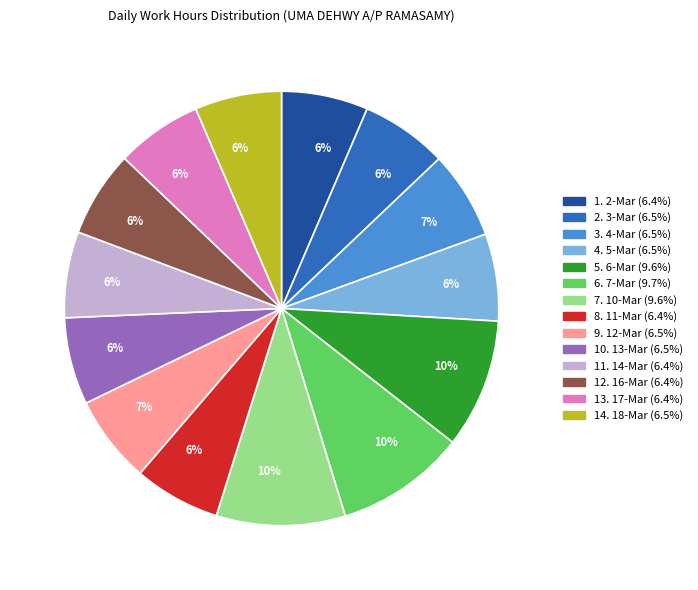

Does any single category account for the majority?

No